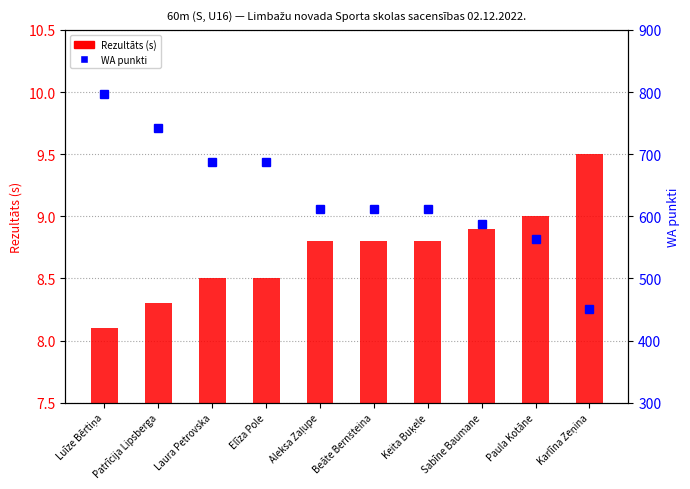

What is the difference between the second highest and minimum values in the WA punkti series?

291.0